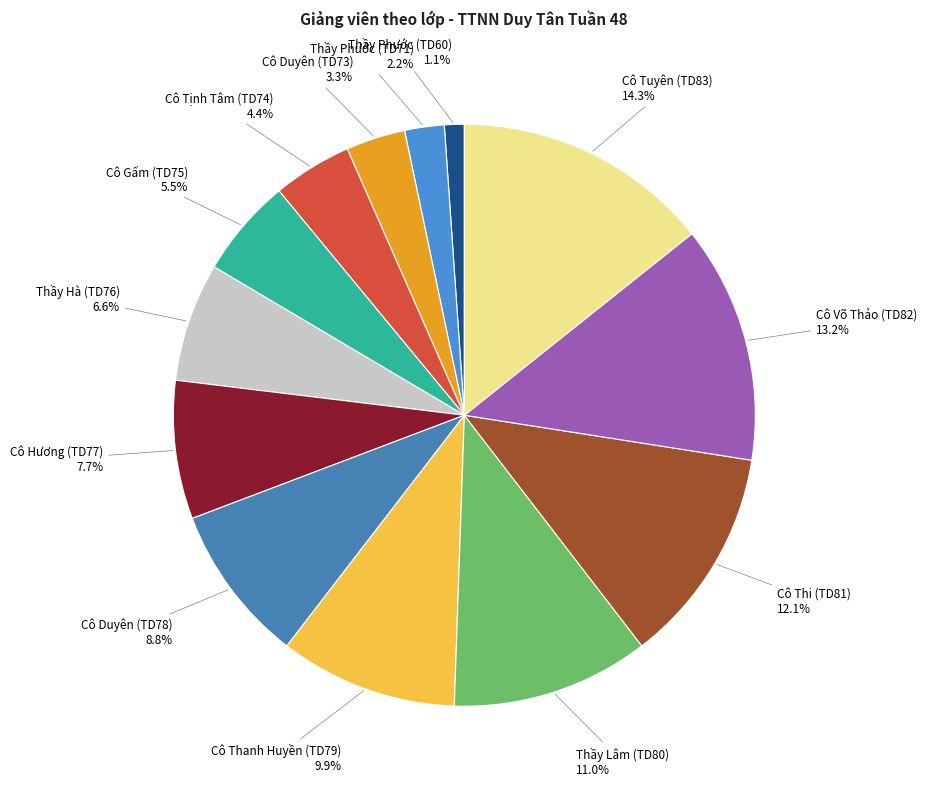

Count the number of slices in the pie.

13